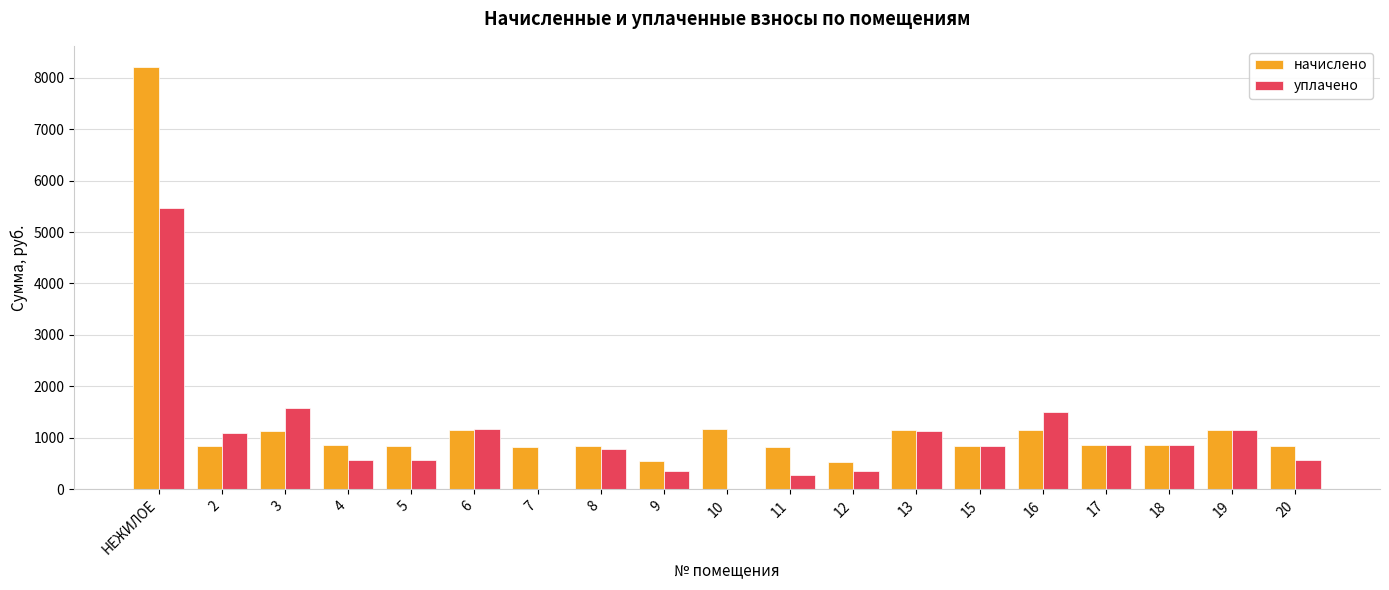

Are the bars grouped side by side (vs. stacked)?

Yes